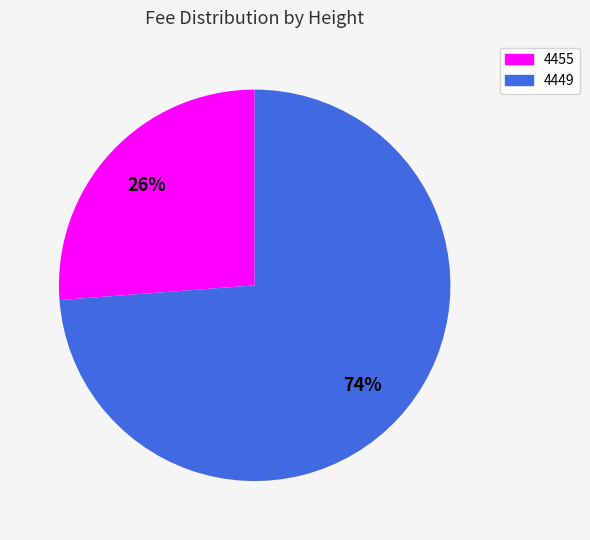

To the nearest percent, what is the difference between the largest and smallest slice percentages?

48%